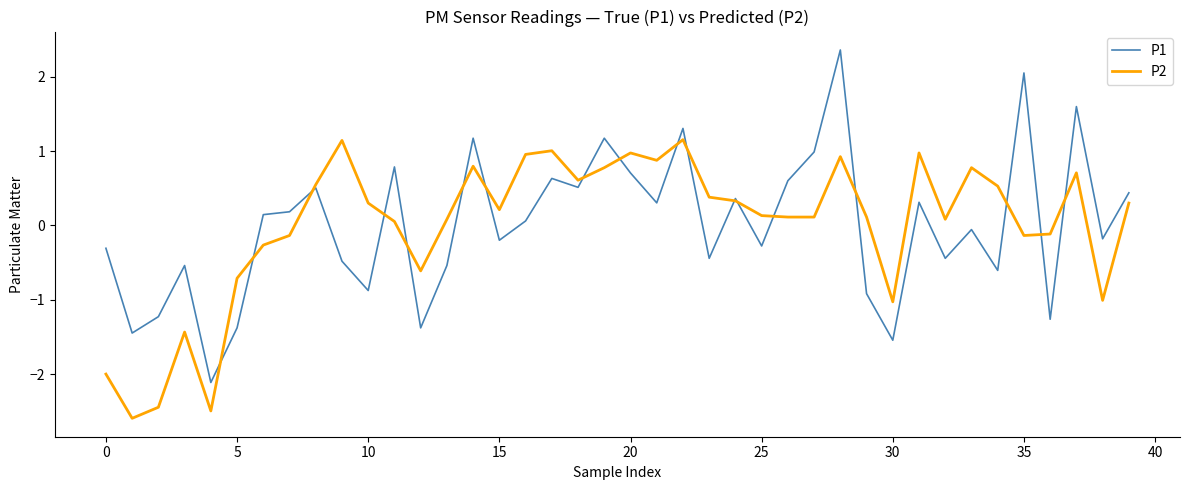

Which series has the widest spread of values?

P1